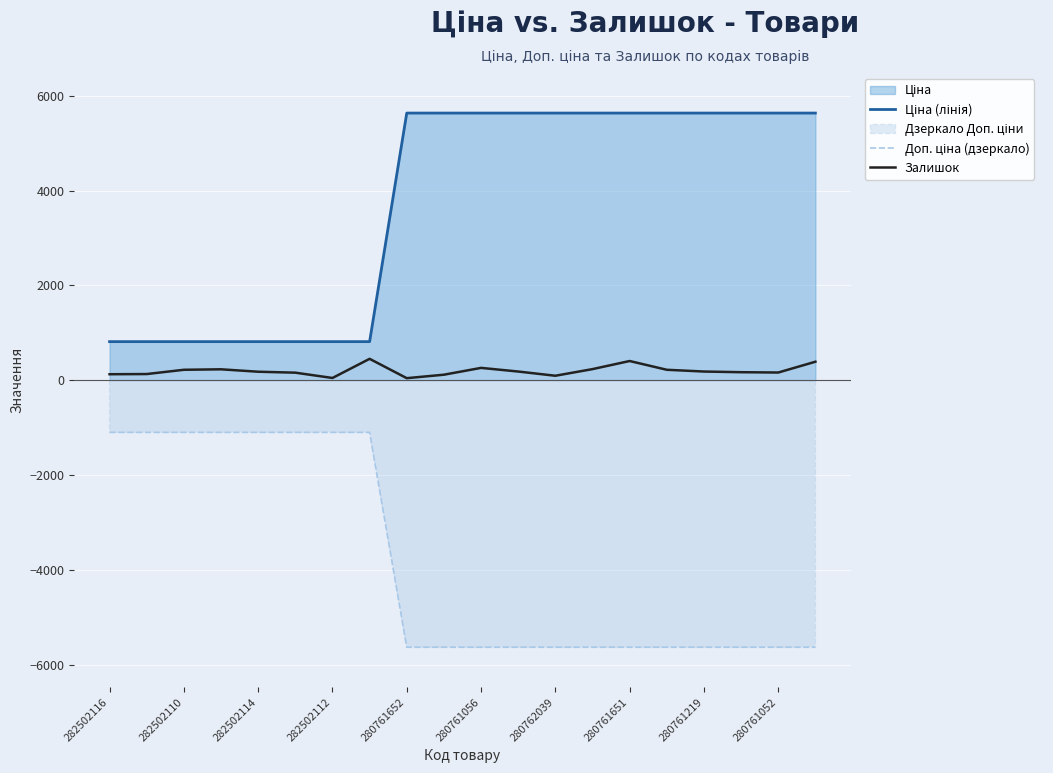

What is the greatest value displayed?

5636.0